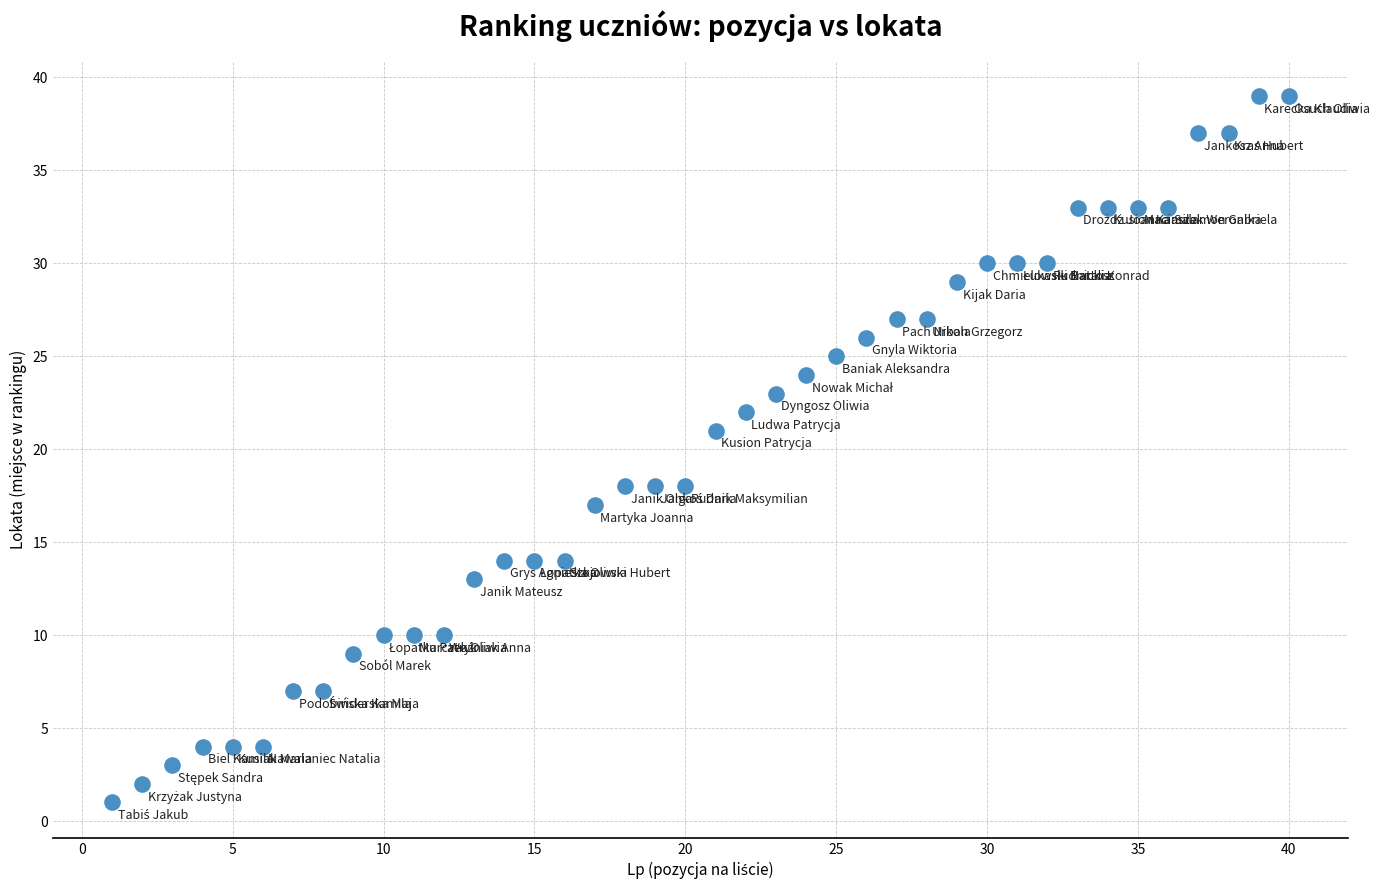

What Y value in the scatter plot is closest to 20?

21